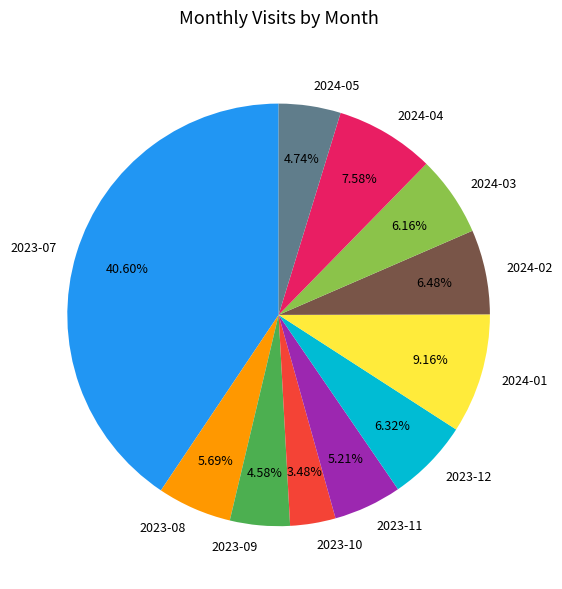

To the nearest percent, what portion does 2024-04 represent?

8%